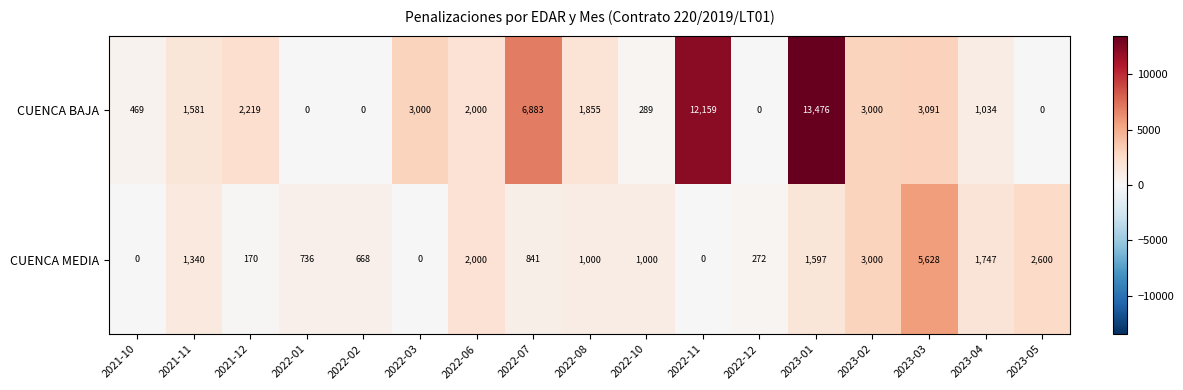

Which series has the widest spread of values?

CUENCA BAJA